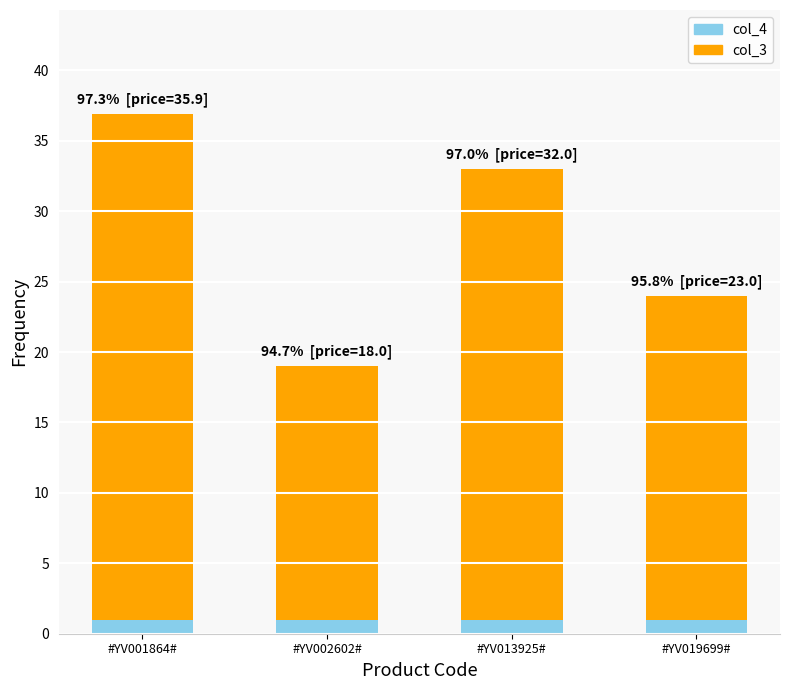

At which category is the sum across all series the highest?

#YV001864#